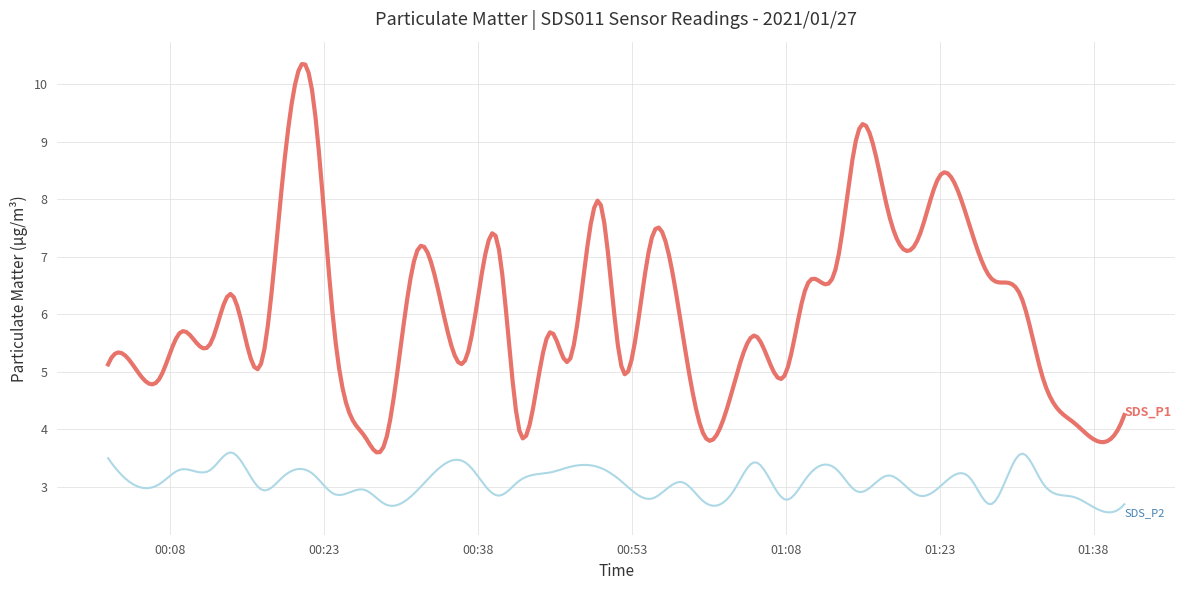

What is the smallest value displayed?

2.6